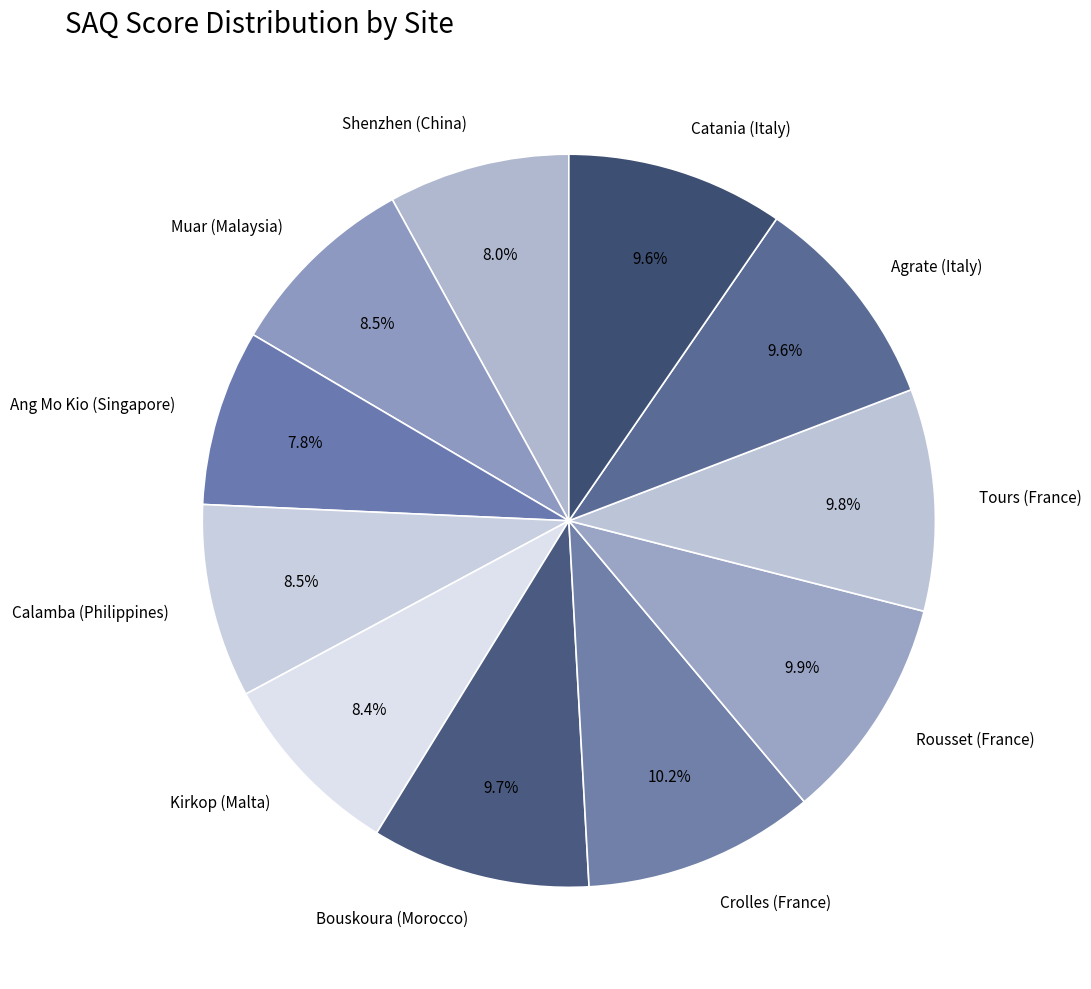

How many segments does this pie chart have?

11